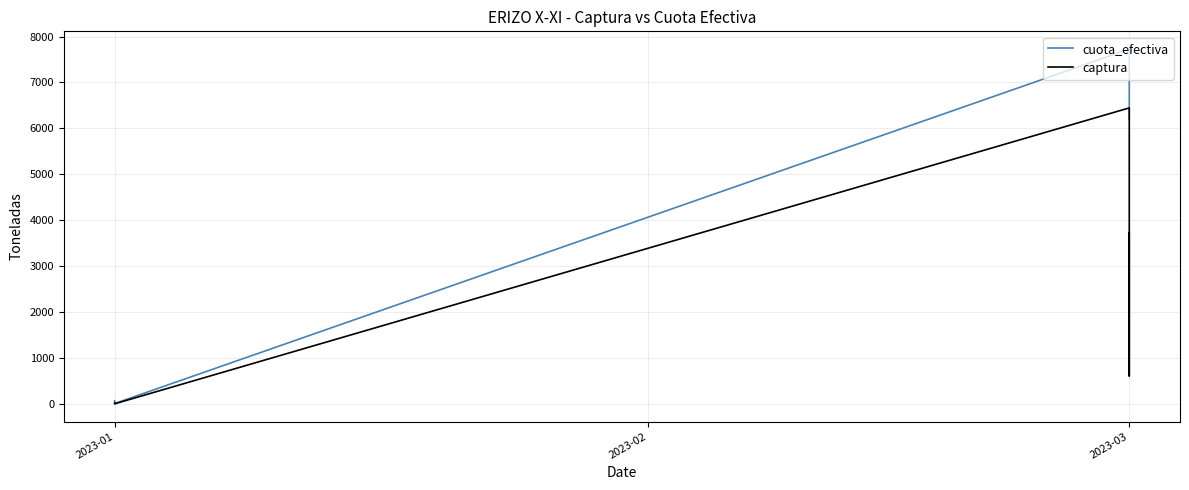

At which category is the sum across all series the highest?

2023-03